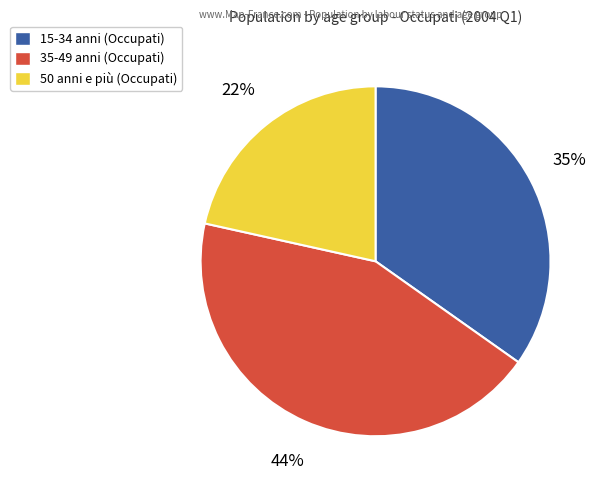

True or false: 35-49 anni accounts for 44% of the total.

True